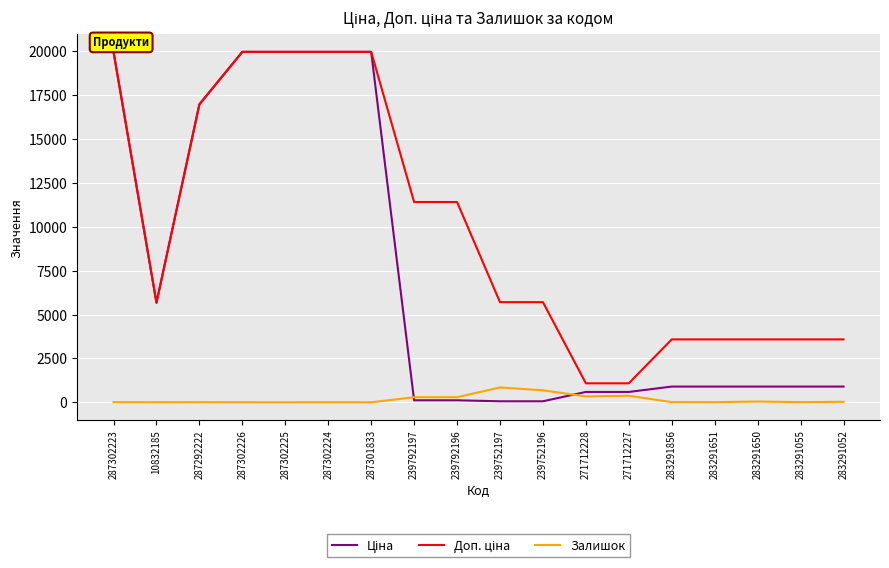

Is it true that Залишок equals 0.0 at 287302225?

True